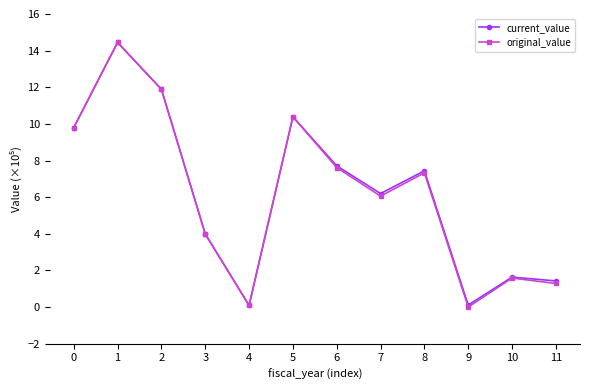

At which category is the sum across all series the highest?

1